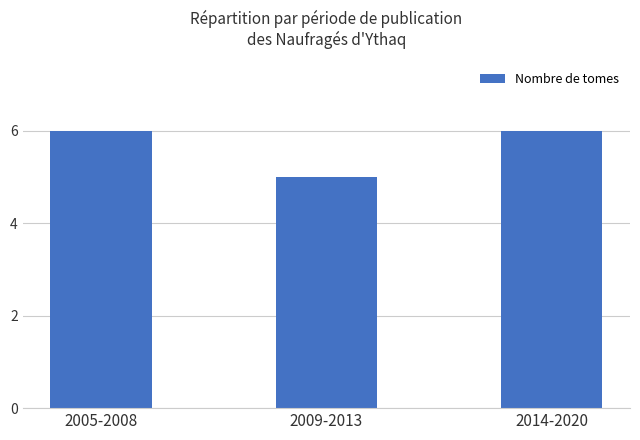

What is the label of the 3rd bar from the right?

2005-2008